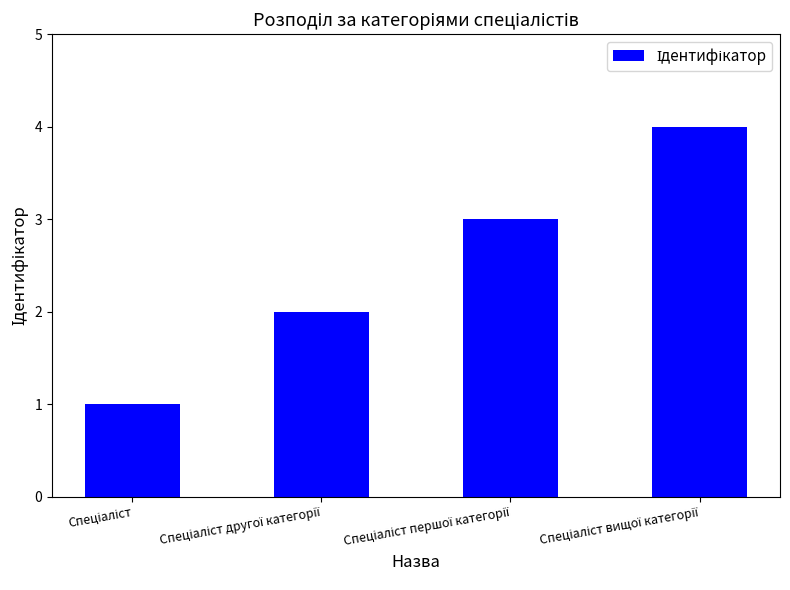

What is the greatest value displayed?

4